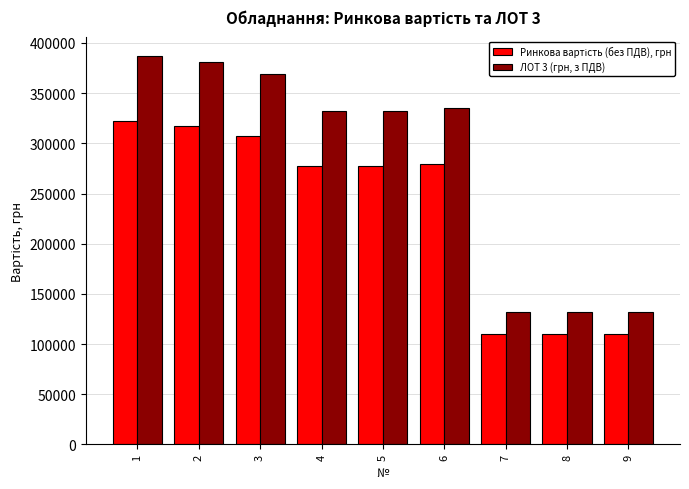

How many data points does each series have?

9